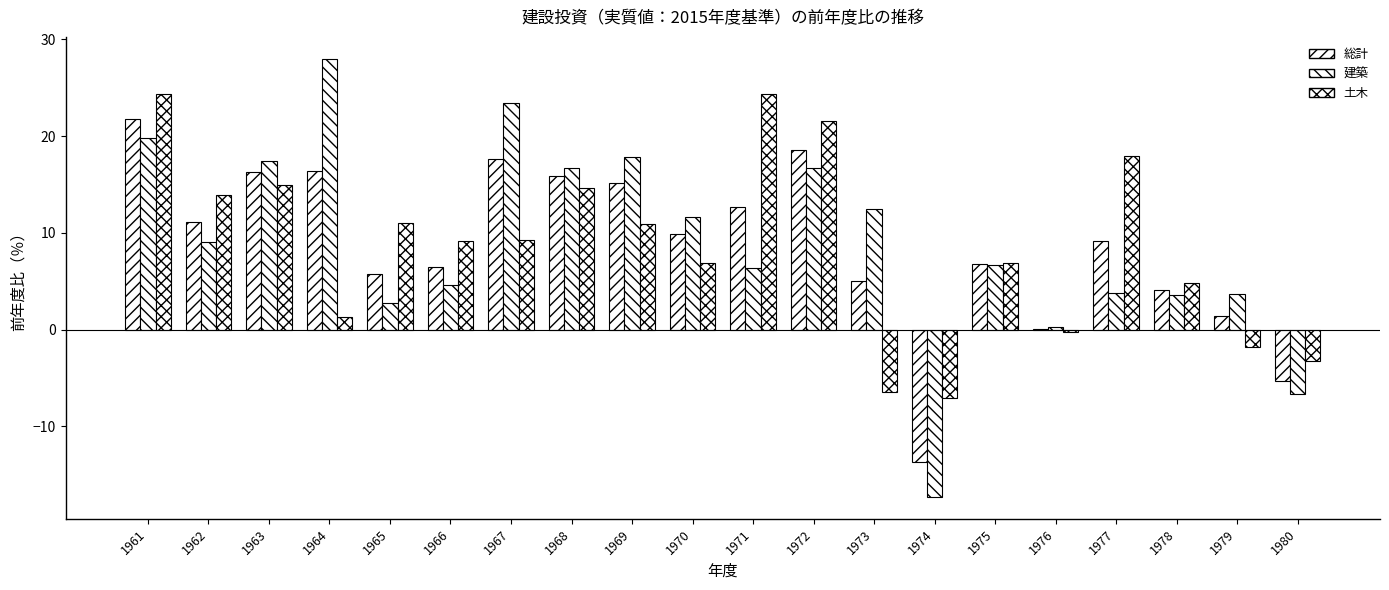

Count the number of data series in this chart.

3